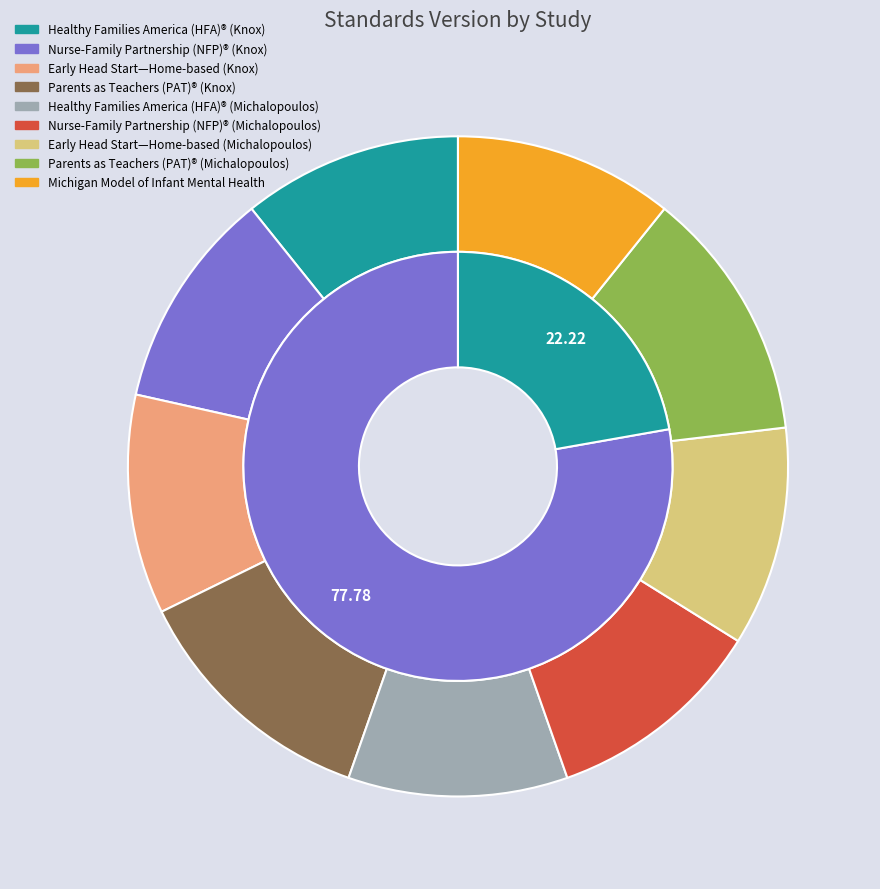

Does Nurse-Family Partnership (NFP)® (Knox) account for over 50% of the chart?

No